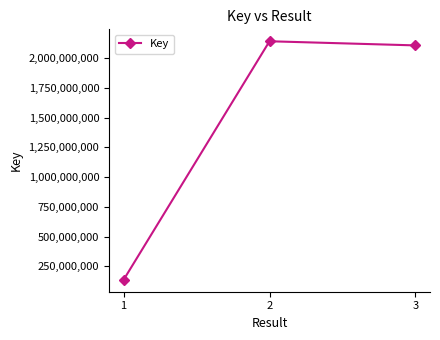

What is the difference between the second highest and minimum values?

1968930661